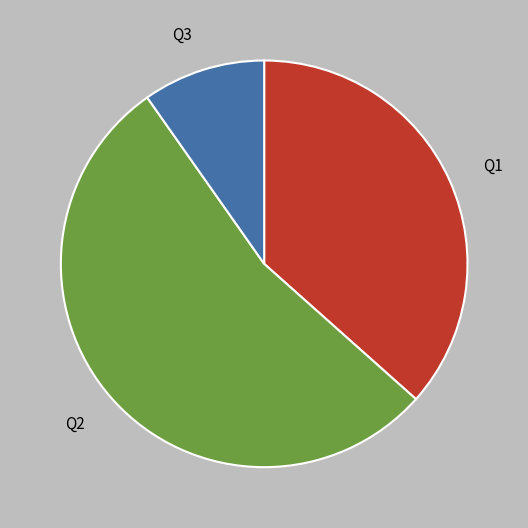

Count the number of slices in the pie.

3